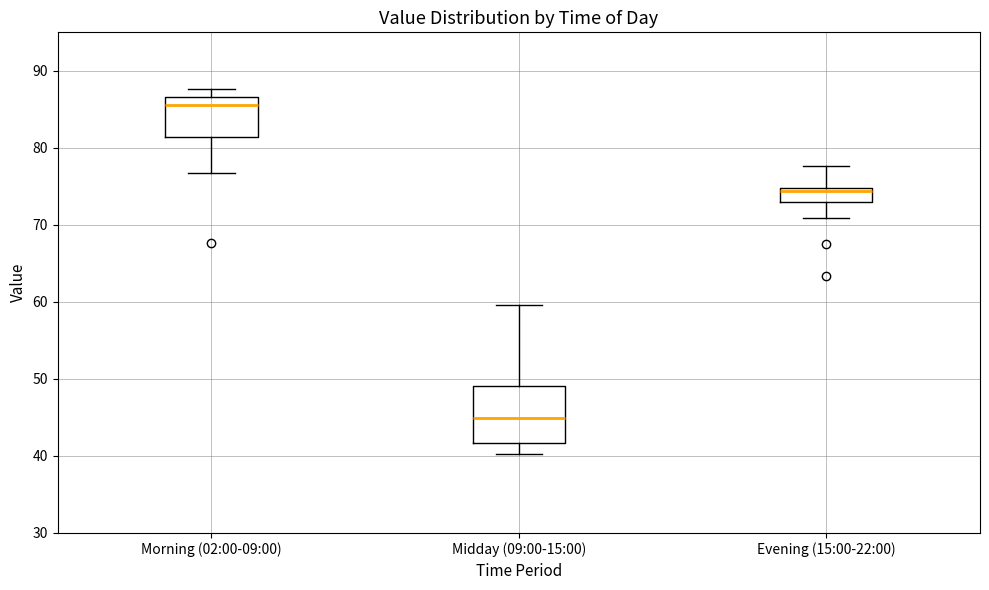

Which box is the tallest, from its lower edge to its upper edge?

Midday (09:00-15:00)